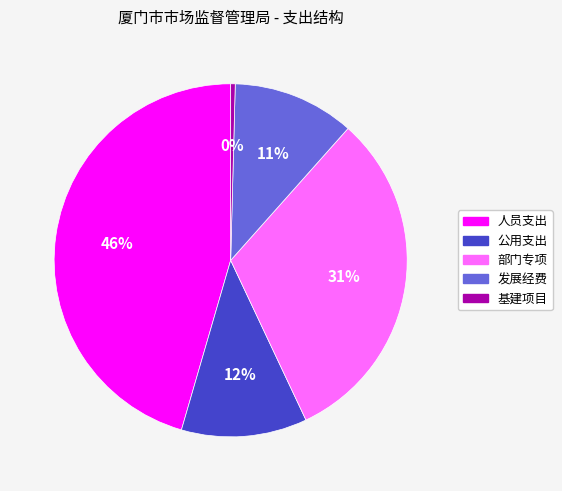

How many segments does this pie chart have?

5